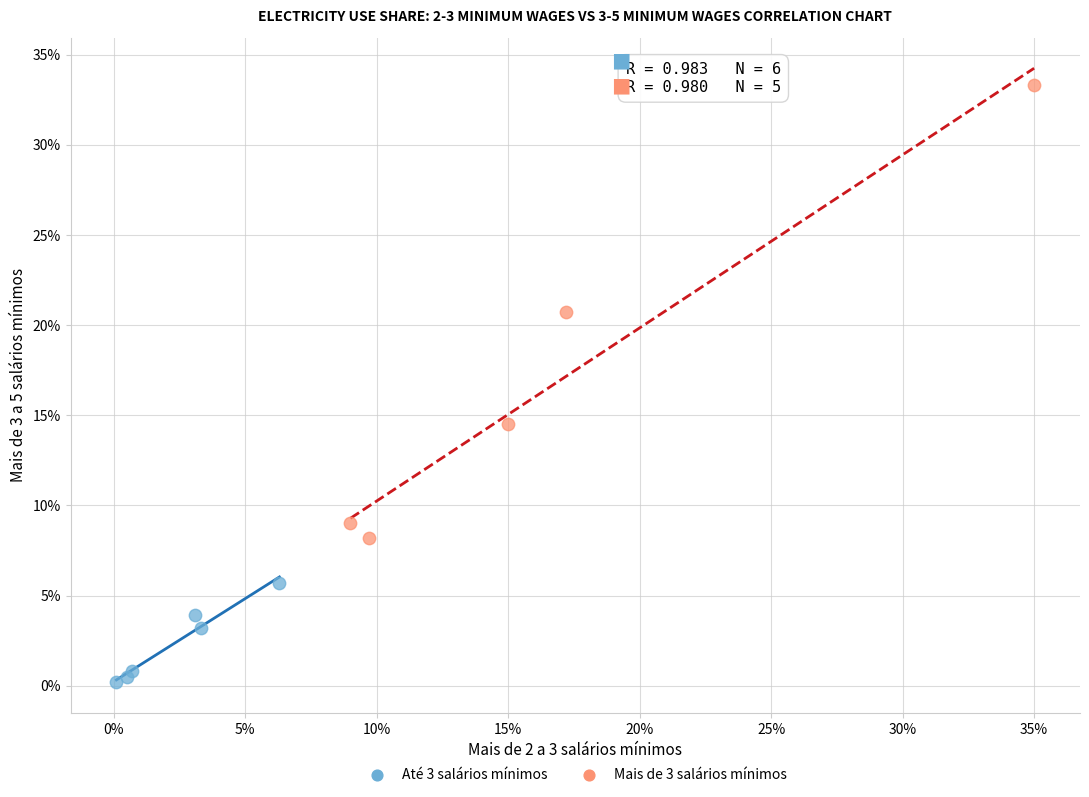

Which series contains the highest Y value?

Mais de 3 salários mínimos